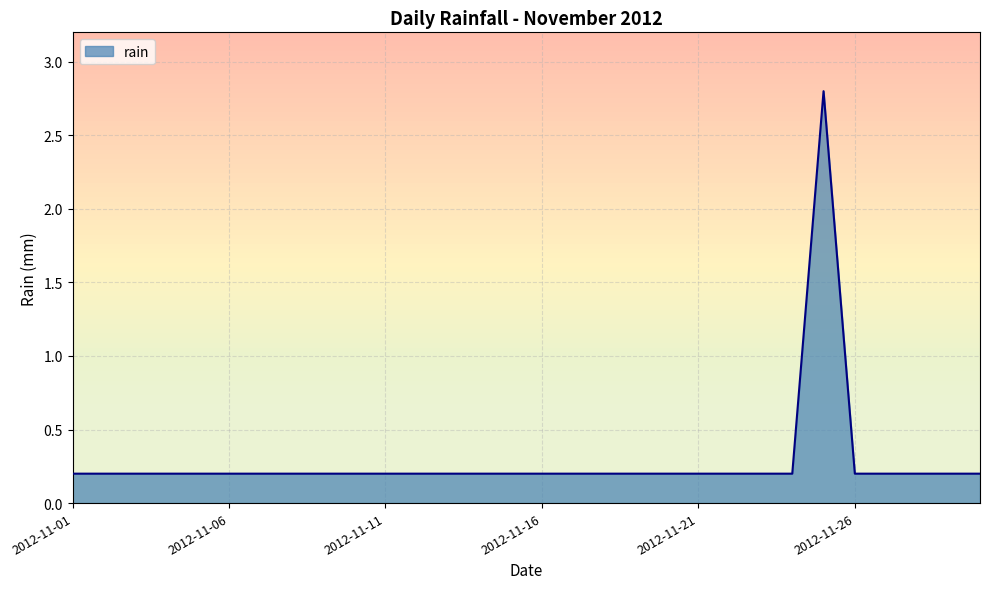

How many lines are shown in the chart?

1